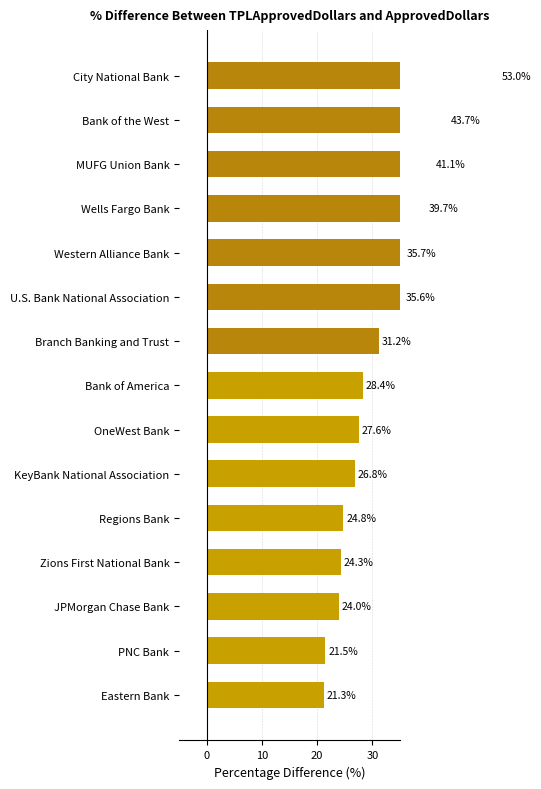

Are the bars horizontal?

Yes